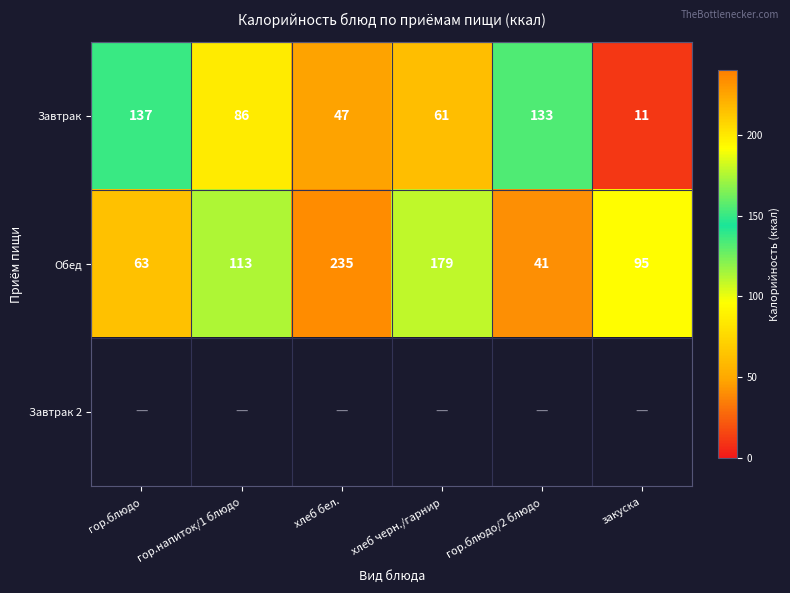

At which label does Завтрак reach its peak?

гор.блюдо